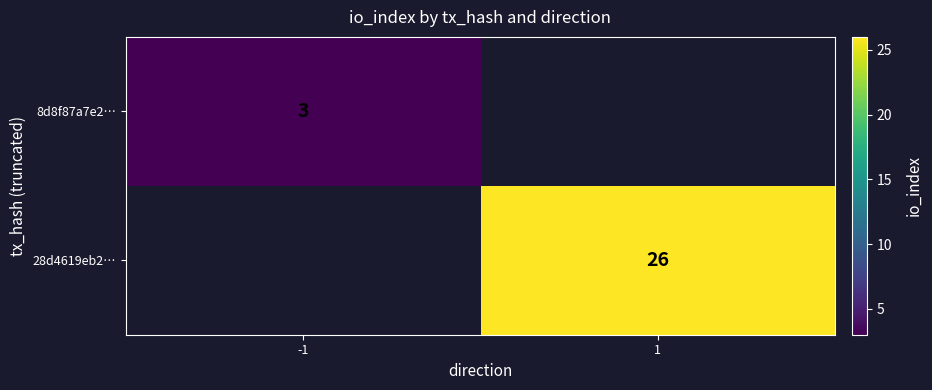

True or false: 28d4619eb2… has a value of 26 at 1.

True